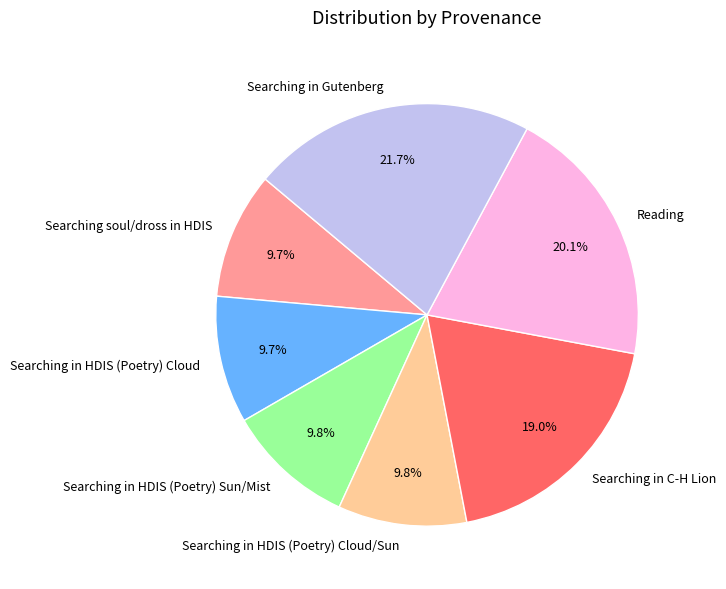

Is the sum of Searching in HDIS (Poetry) Sun/Mist and Searching in Gutenberg greater than half?

No